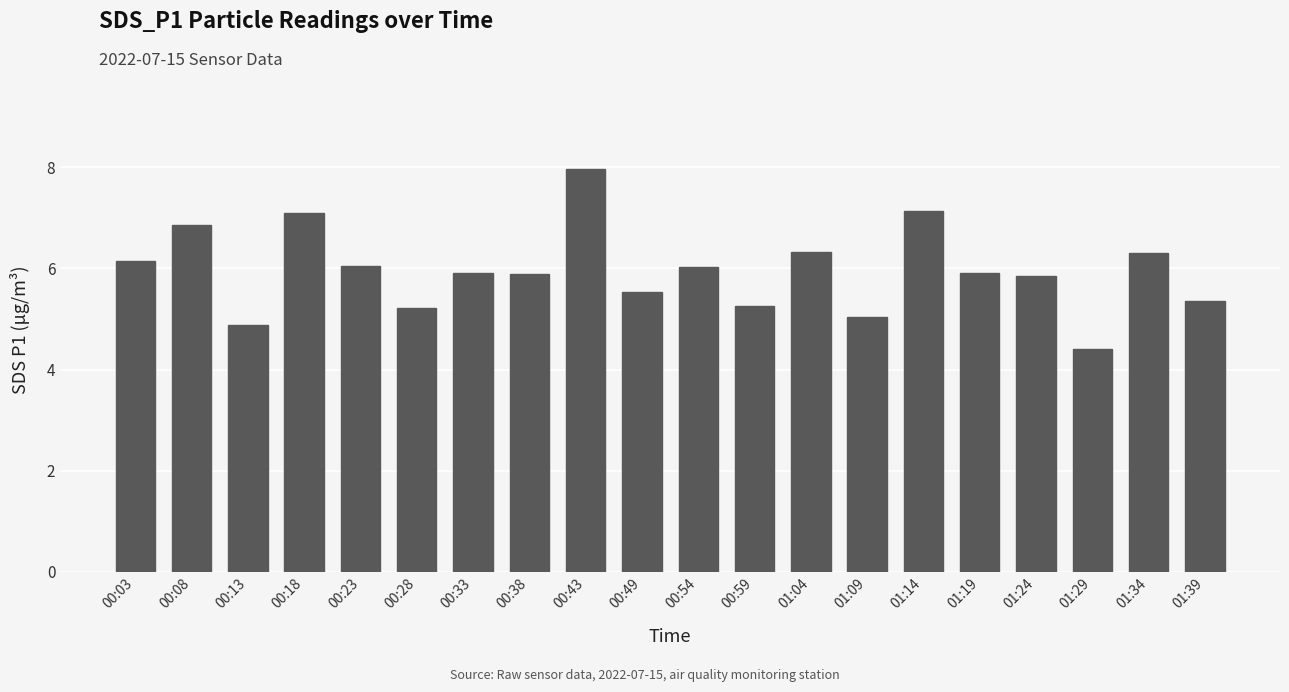

Which label corresponds to the largest value in the chart?

00:43